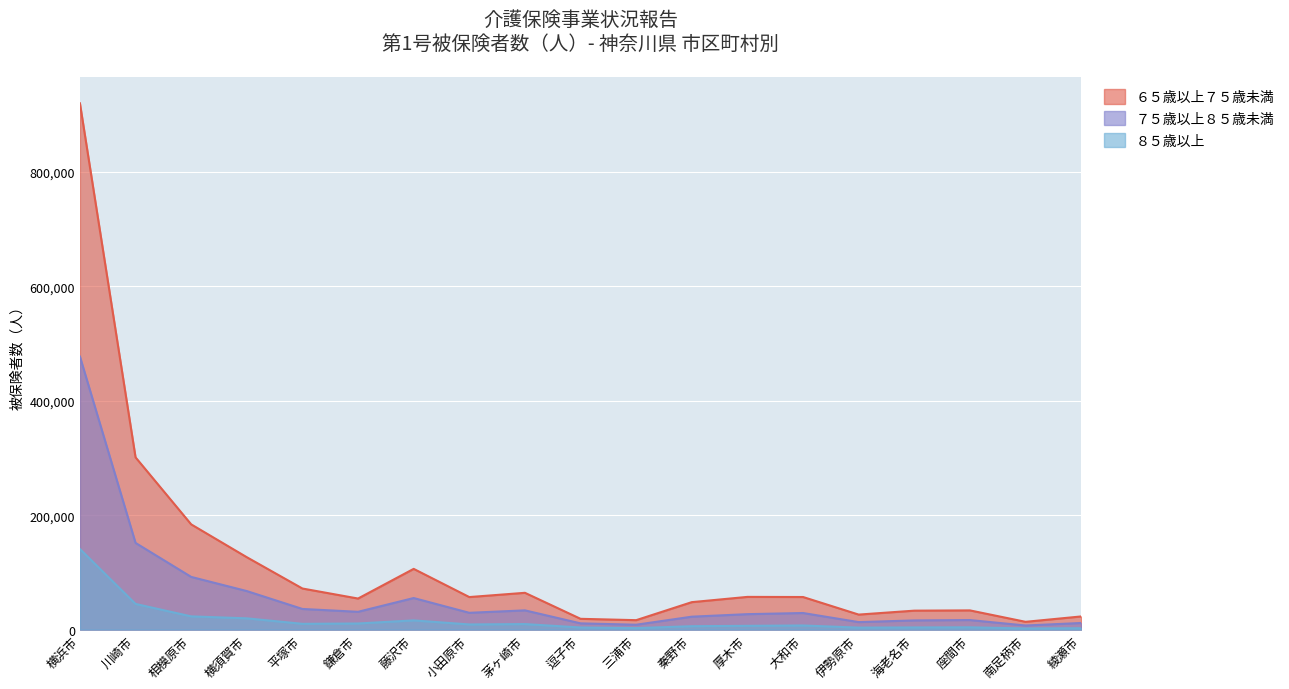

Where is ６５歳以上７５歳未満 nearest to the value 466659?

川崎市